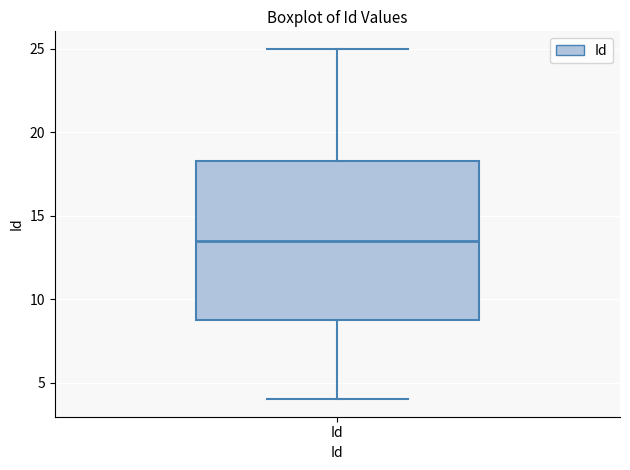

Transcribe this box plot: give where the median line is, the range the box spans, and where the two whiskers end, as read against the y-axis. The values are not printed on the chart, so give them approximately, as read against the axis.

median 13.5, box 9.0 to 18.5, whiskers 4.0 to 25.0